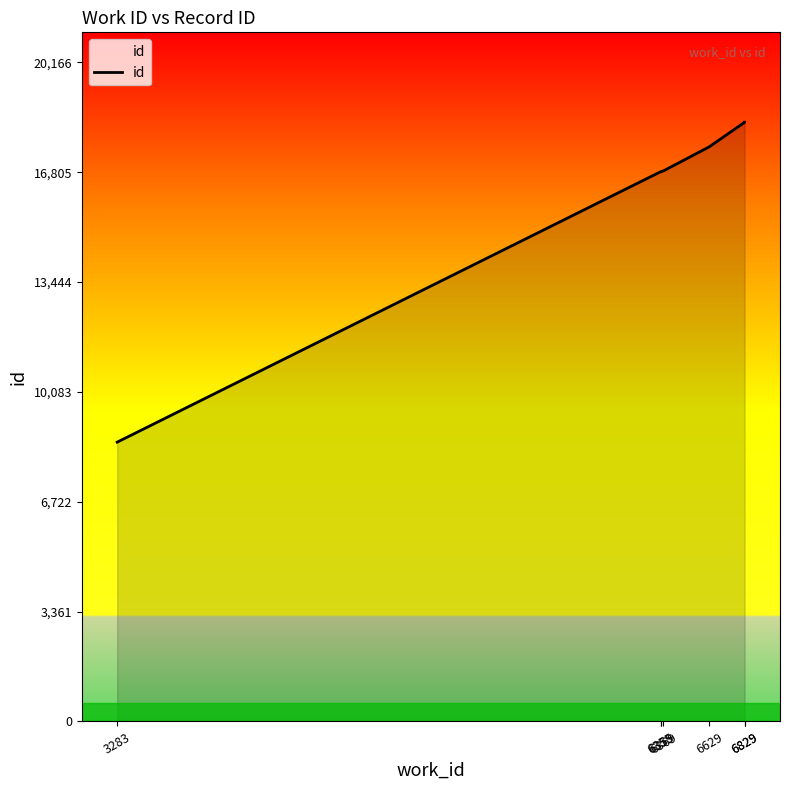

What is the ratio of the value at 6829 to the value at 3283?

2.1